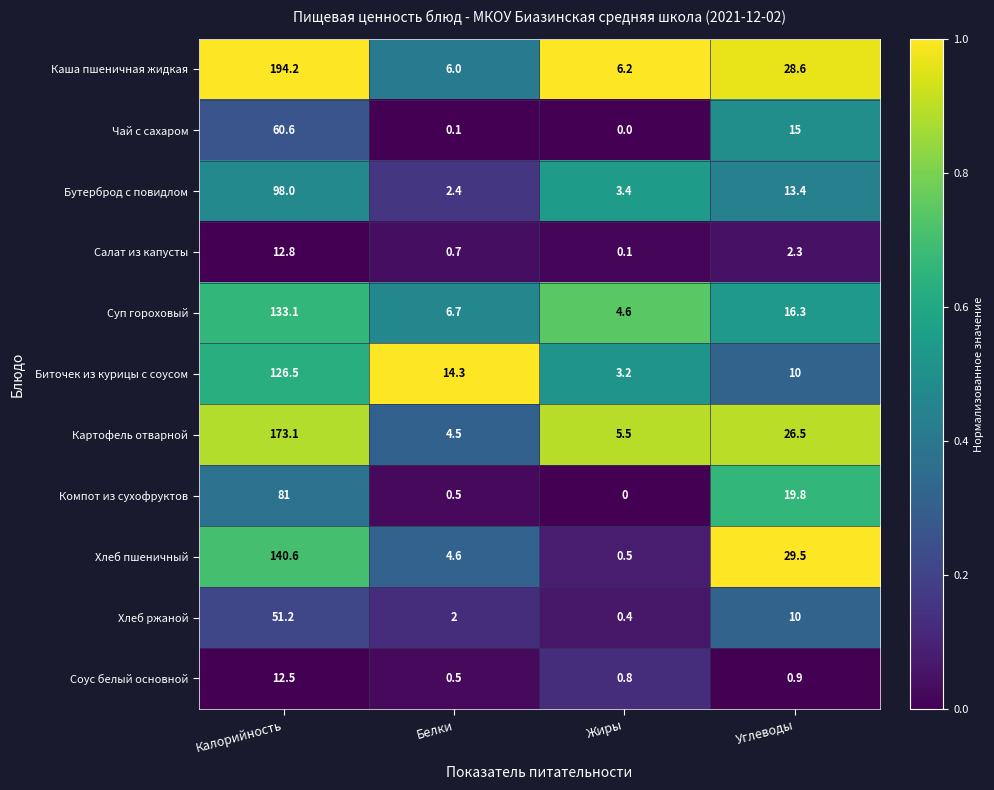

What is the difference between the Картофель отварной values at Белки and Жиры?

1.0